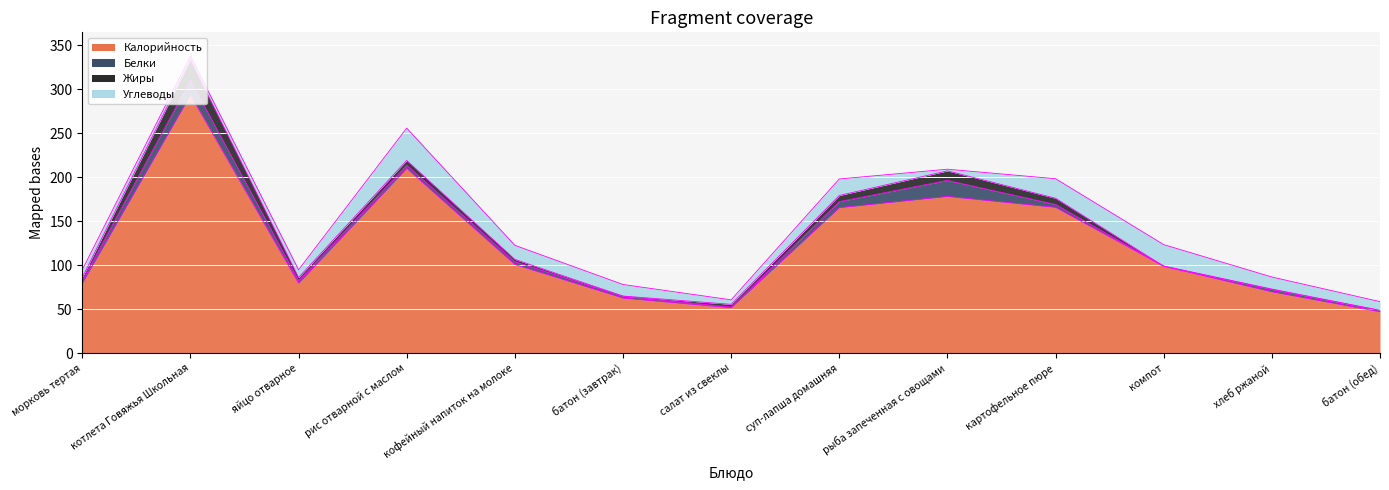

At which label does Жиры first exceed 3?

морковь тертая